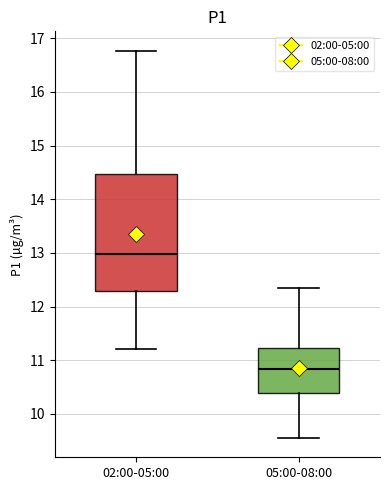

Reading left to right, transcribe this box plot: for each box, give where its median line is, the range the box spans, and where its two whiskers end, as read against the y-axis. The values are not printed on the chart, so give them approximately, as read against the axis.

02:00-05:00: median 13.0, box 12.3 to 14.5, whiskers 11.2 to 16.8
05:00-08:00: median 10.8, box 10.4 to 11.2, whiskers 9.6 to 12.4